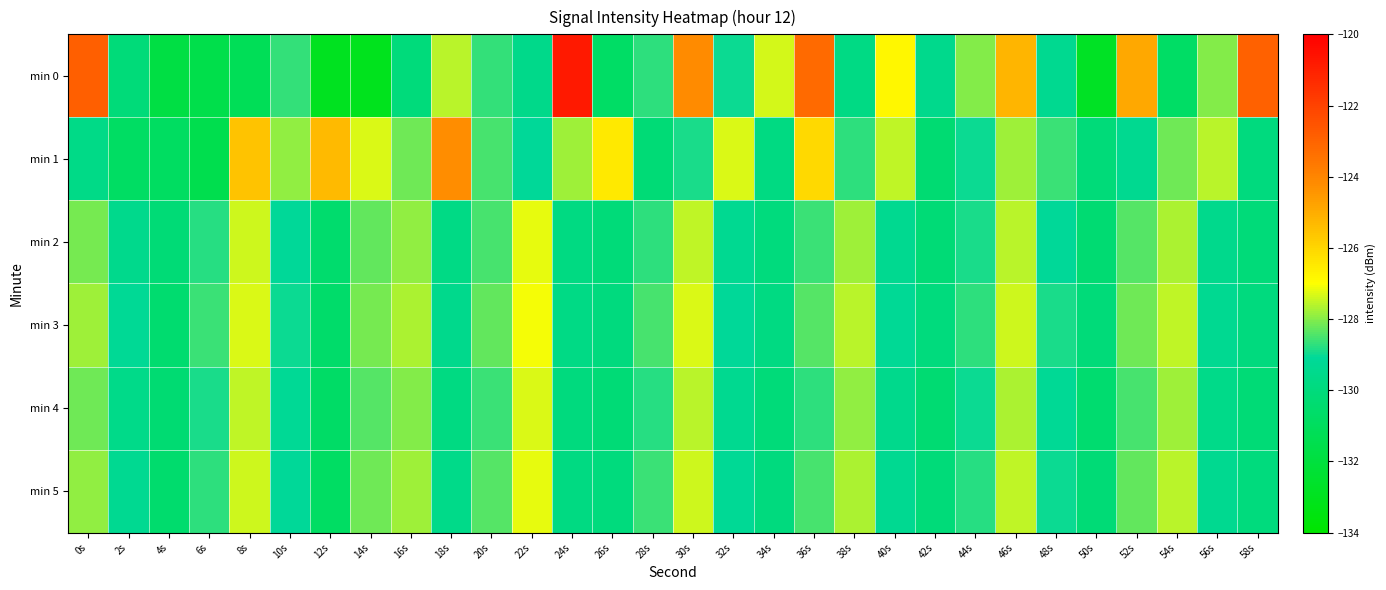

Between 6s and 20s, which is larger?

20s